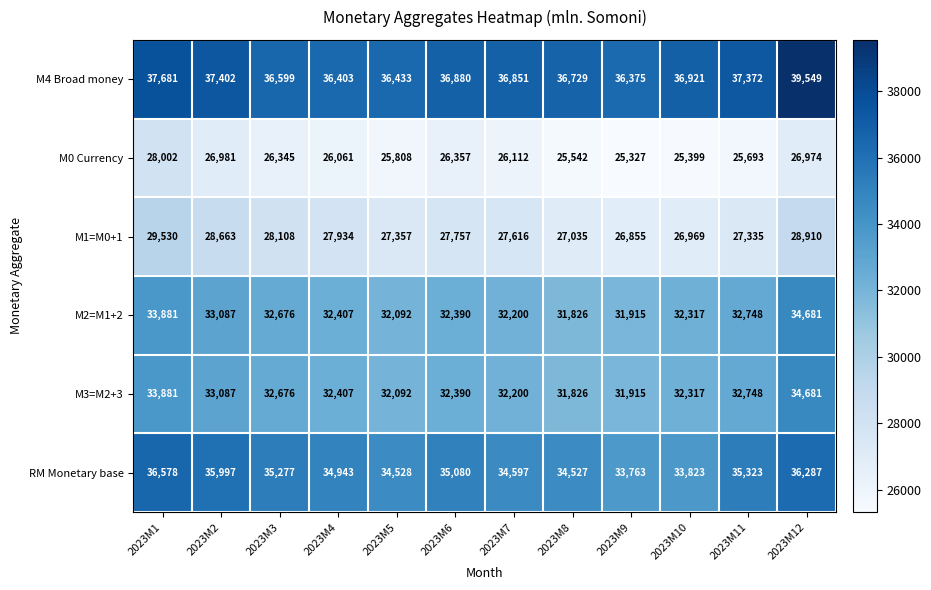

At how many categories does at least one series exceed 33356?

12